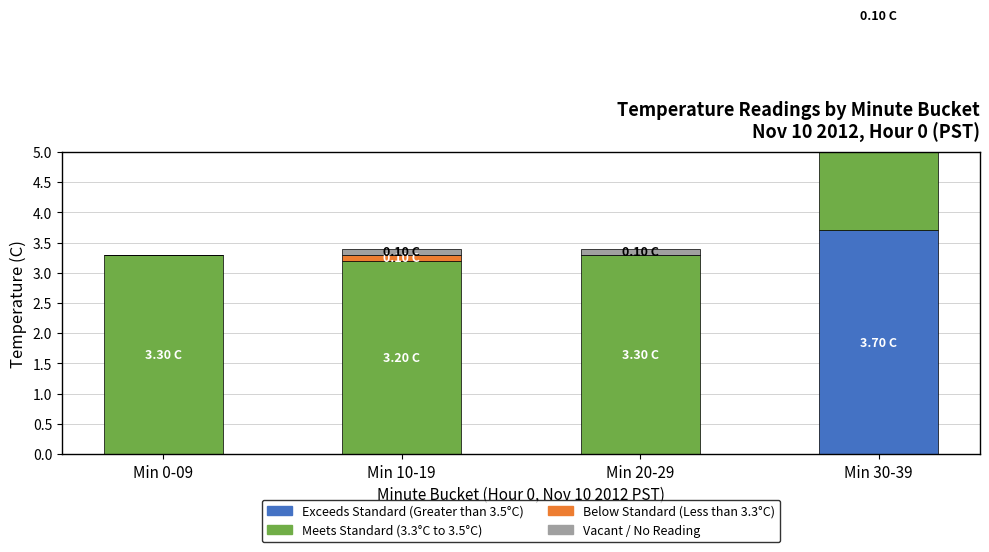

Between Min 0-09 and Min 30-39, which is larger?

Min 30-39